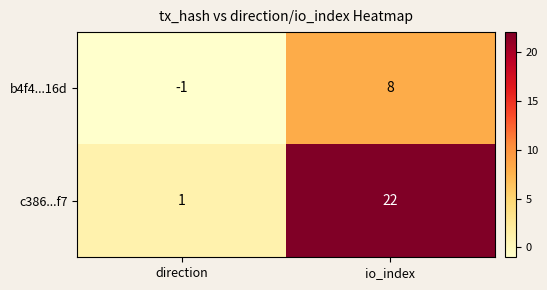

The value of c386...f7 at io_index is 35. True or false?

False